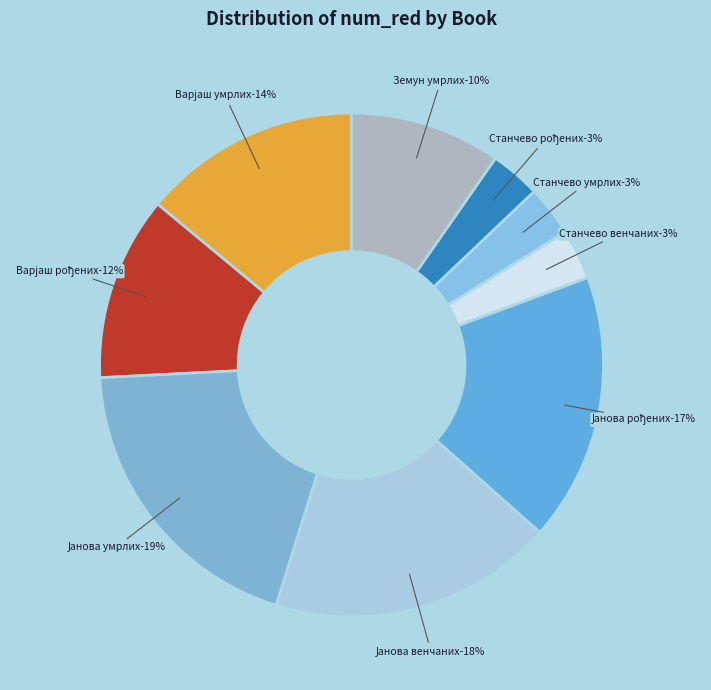

Is there any slice that represents more than half of the pie?

No